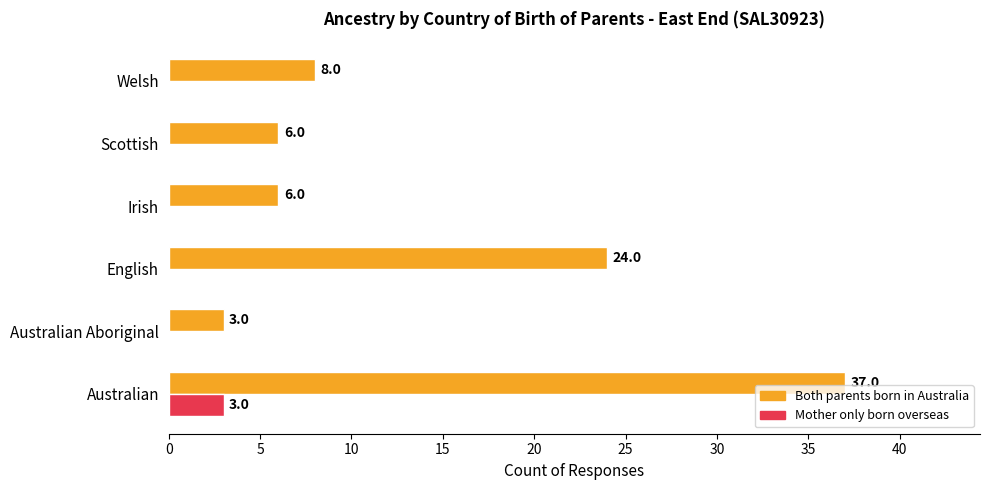

What are all the series names shown in the legend?

Both parents born in Australia, Mother only born overseas